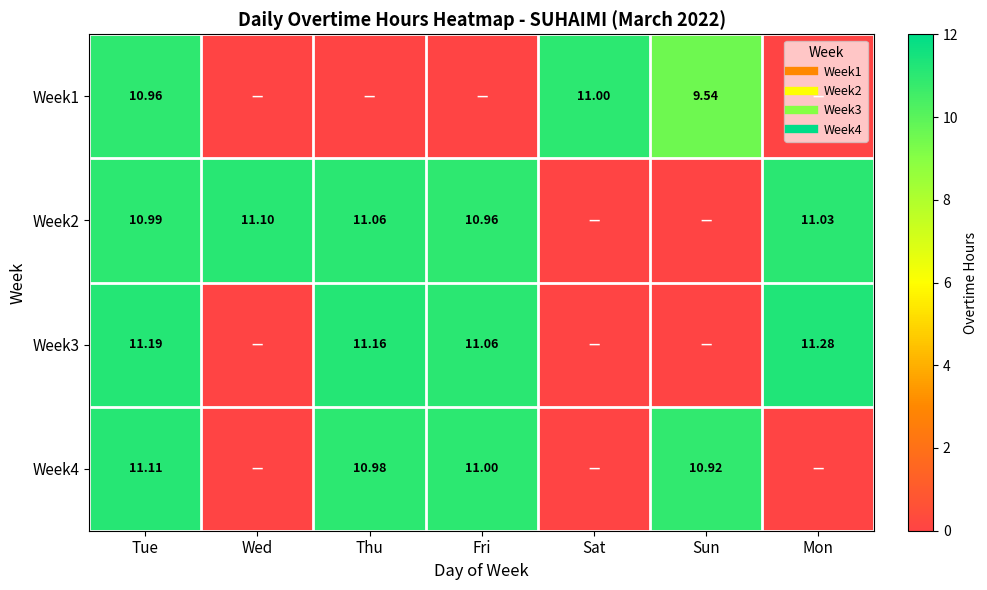

Which has a higher value, Fri or Mon?

Fri